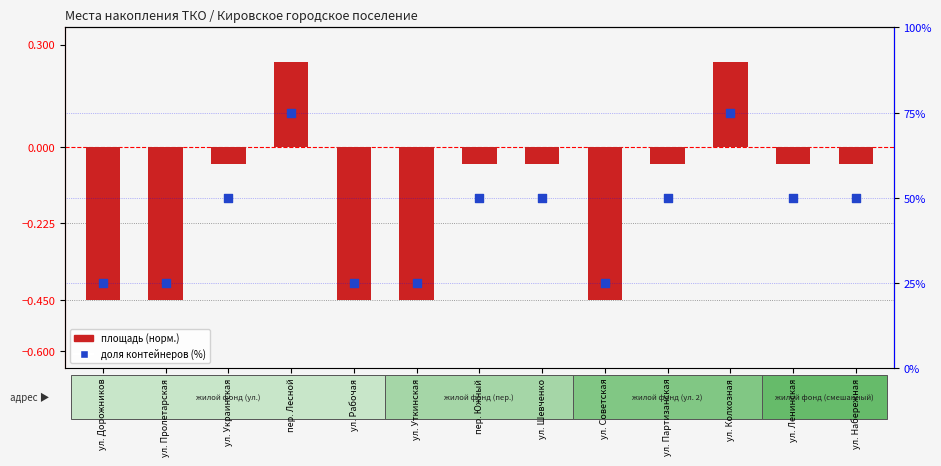

Is the value of площадь (норм.) at ул. Партизанская greater than the value of доля контейнеров (%) at ул. Дорожников?

No